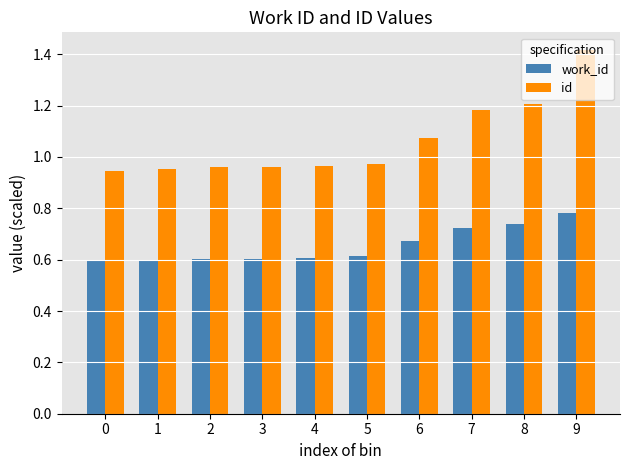

Rank the series by their maximum value, from highest to lowest.

id, work_id